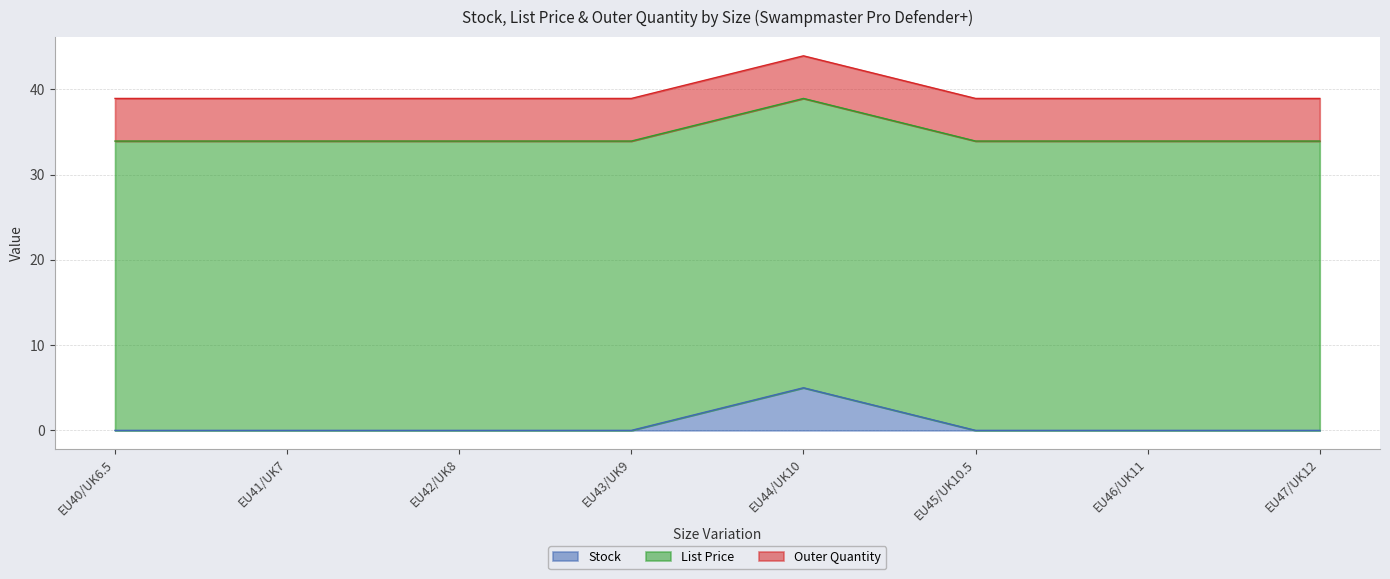

What is the minimum value for List Price?

34.0